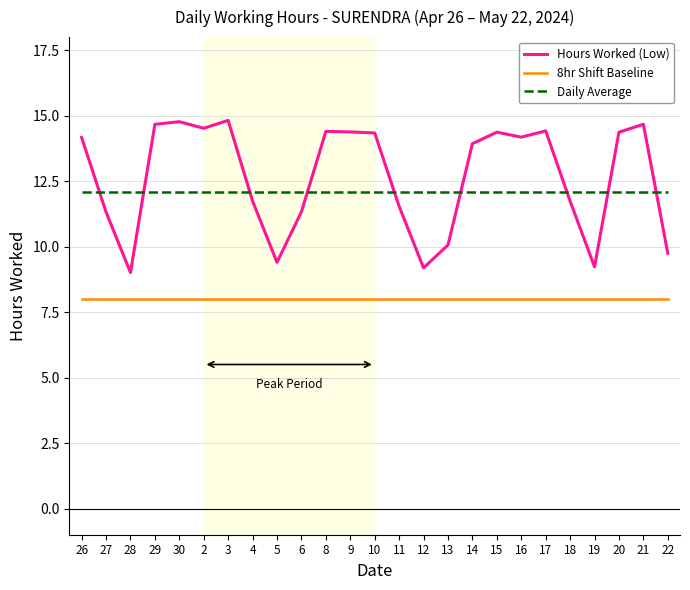

What position from the left is 19?

22